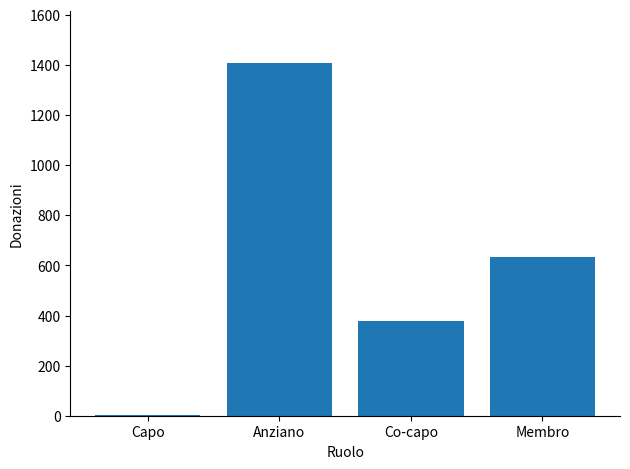

What is the change in value from Capo to Membro?

+631